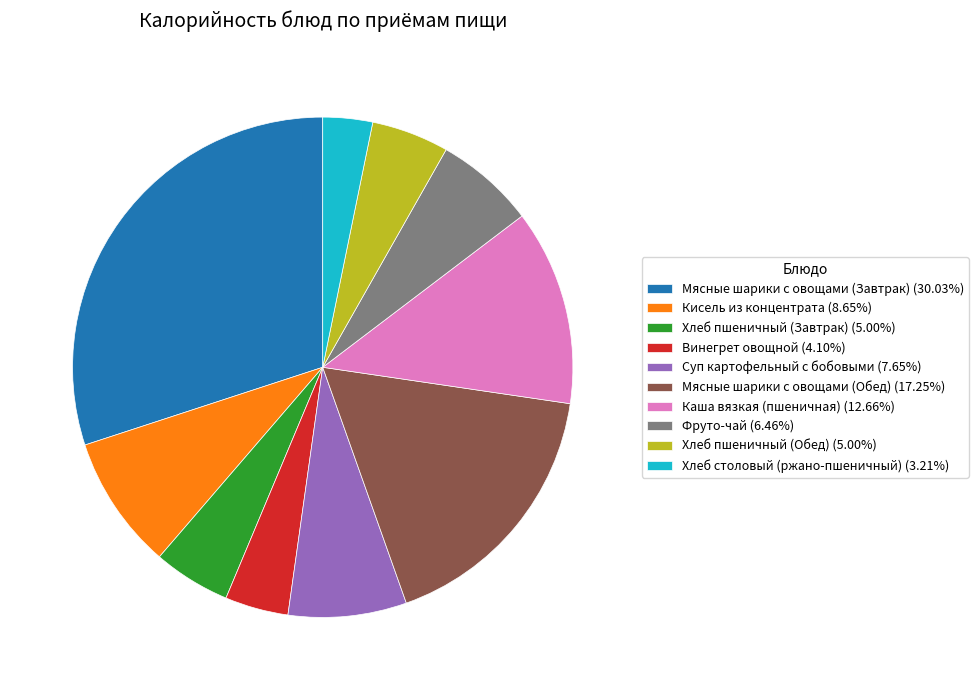

Which category has the smallest portion of the pie?

Хлеб столовый (ржано-пшеничный)